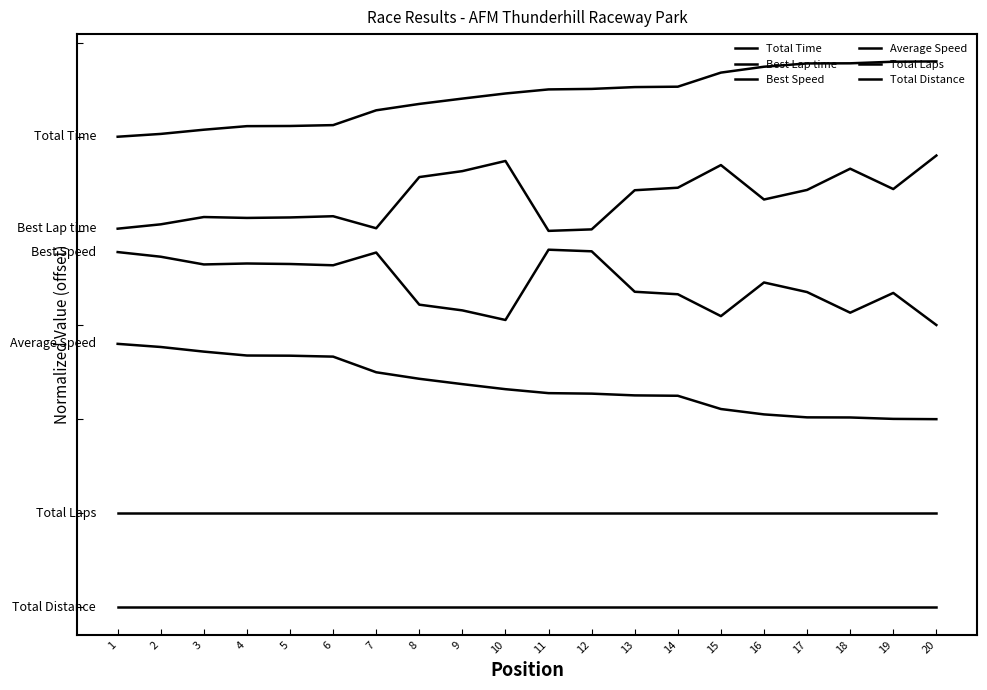

Does the chart display data point markers on the line(s)?

No